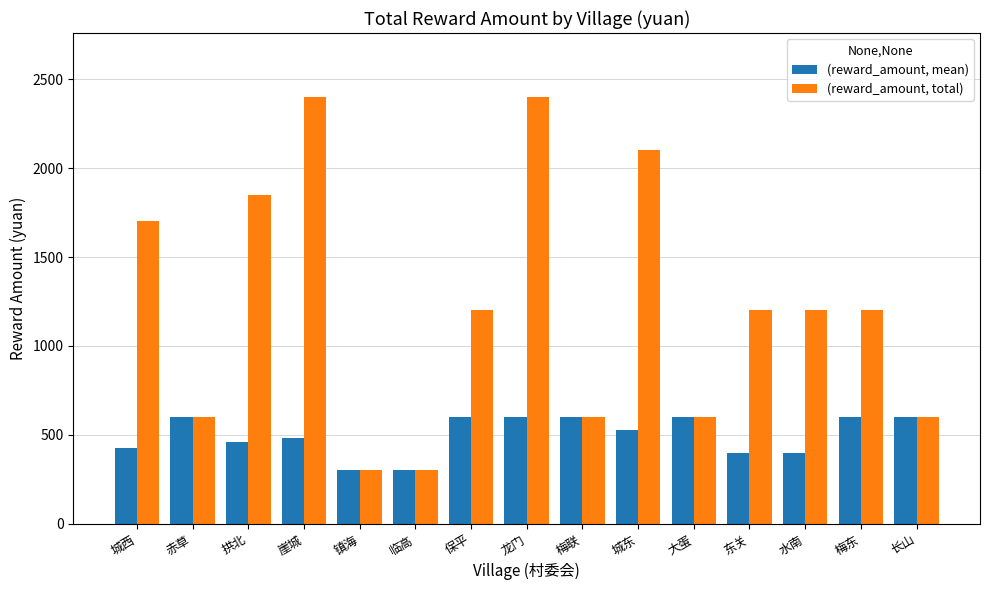

What is the difference between the highest and lowest values at 水南?

800